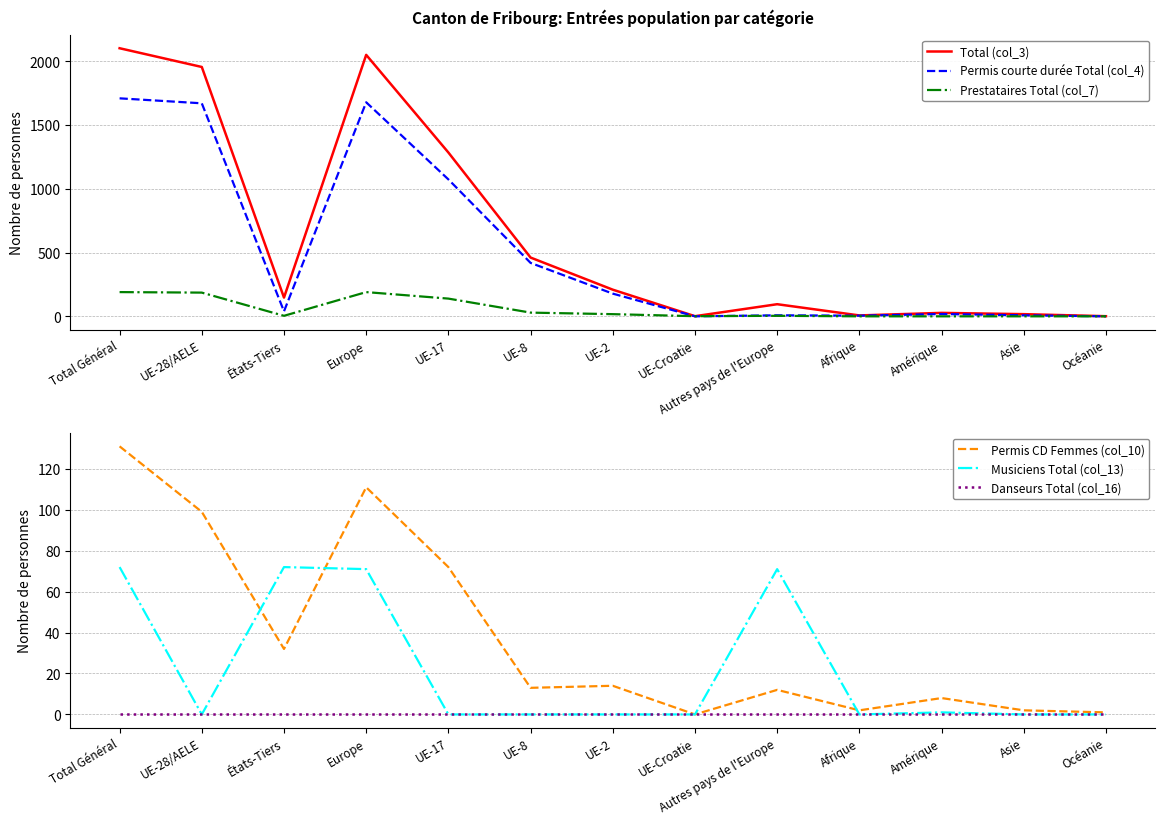

True or false: Total (col_3) and Danseurs Total (col_16) cross at least once.

False